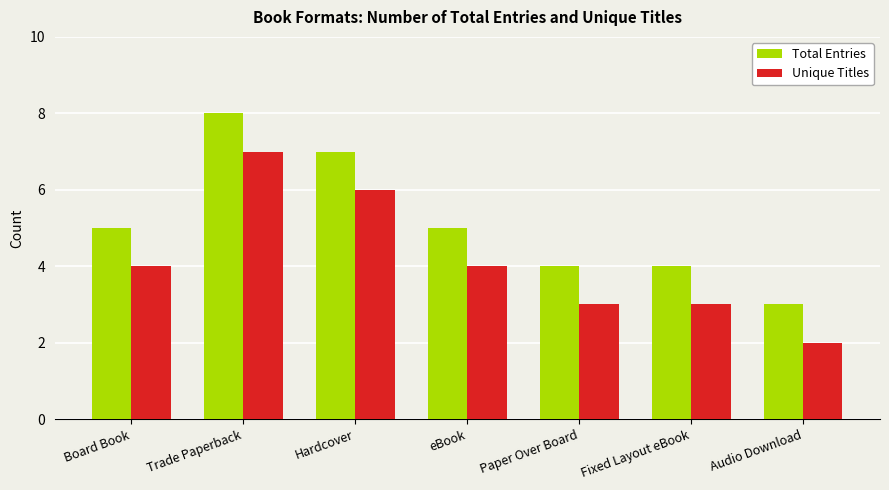

How many categories are shown in the chart?

7